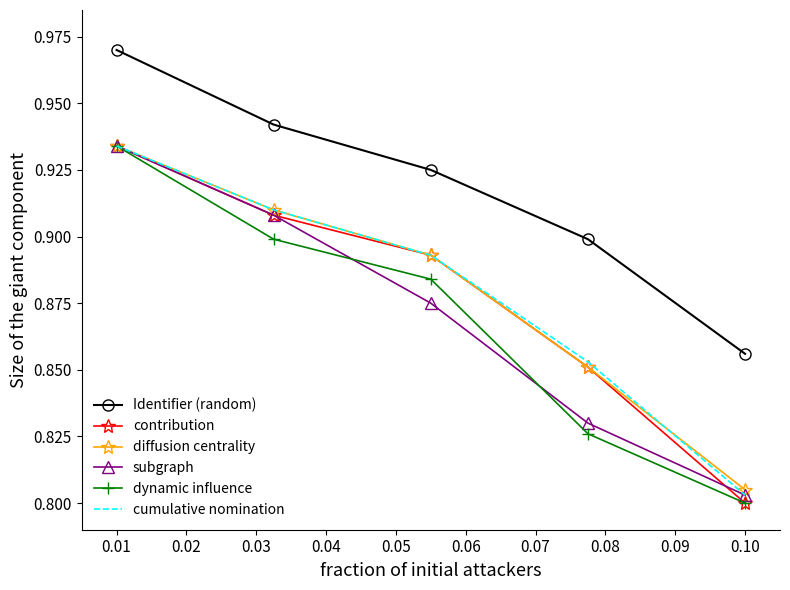

True or false: diffusion centrality and Identifier (random) intersect in this chart.

False